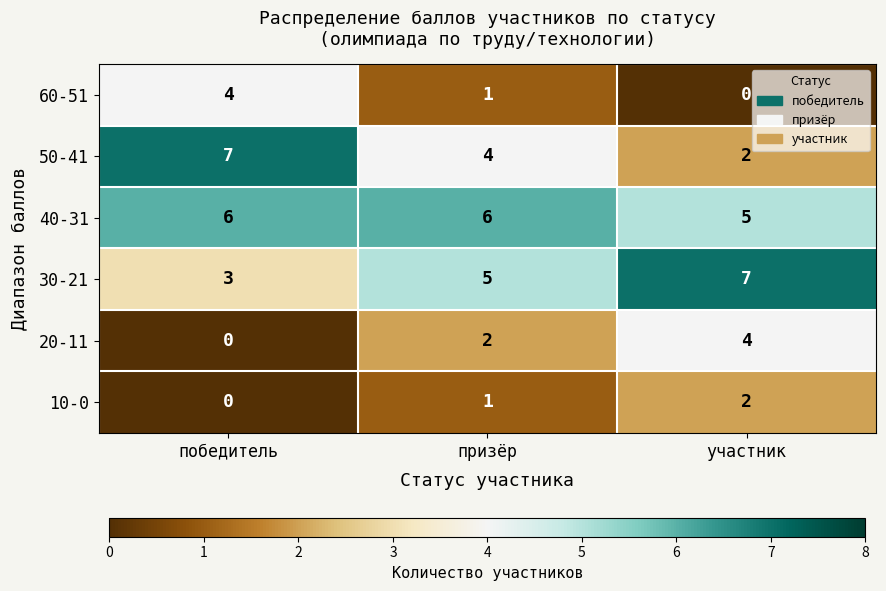

Where is 20-11 nearest to the value 2?

призёр